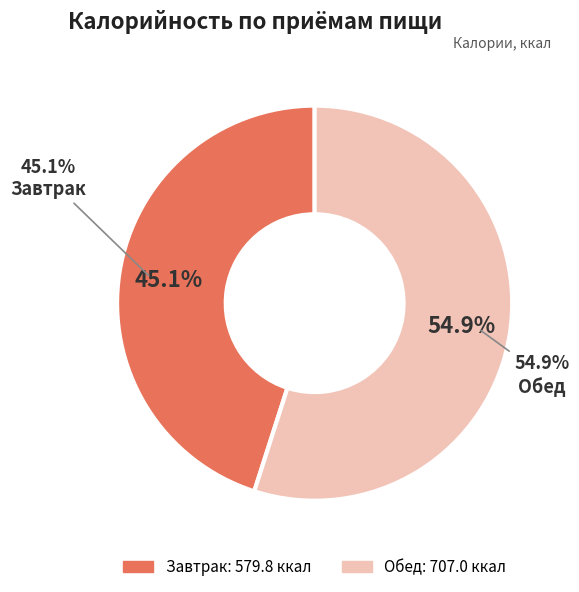

Combined, what portion of the pie is Завтрак and Обед?

100.0%